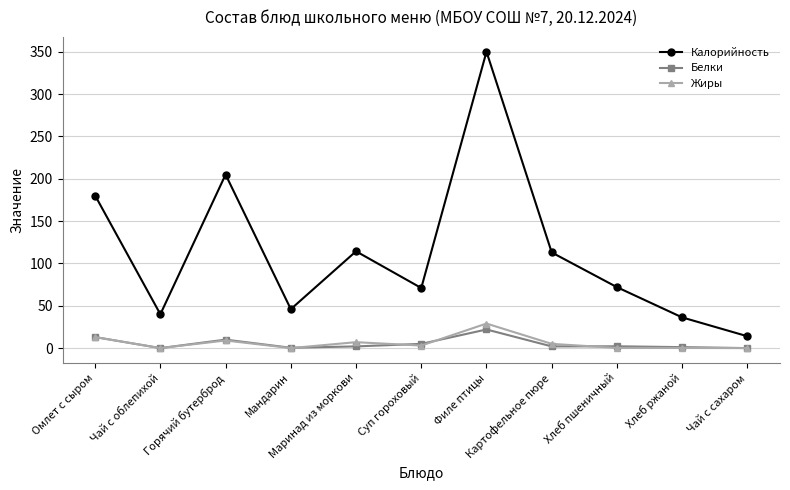

Which series has the largest total across all categories?

Калорийность